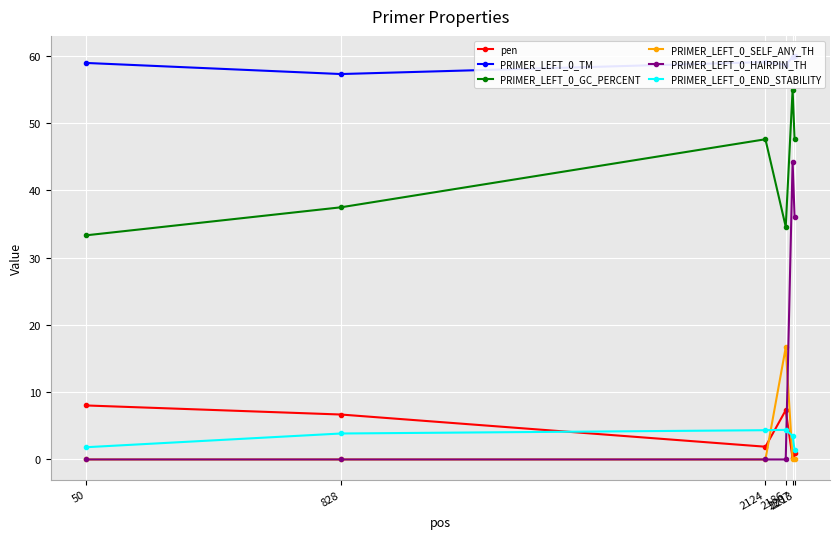

What are all the series names shown in the legend?

pen, PRIMER_LEFT_0_TM, PRIMER_LEFT_0_GC_PERCENT, PRIMER_LEFT_0_SELF_ANY_TH, PRIMER_LEFT_0_HAIRPIN_TH, PRIMER_LEFT_0_END_STABILITY